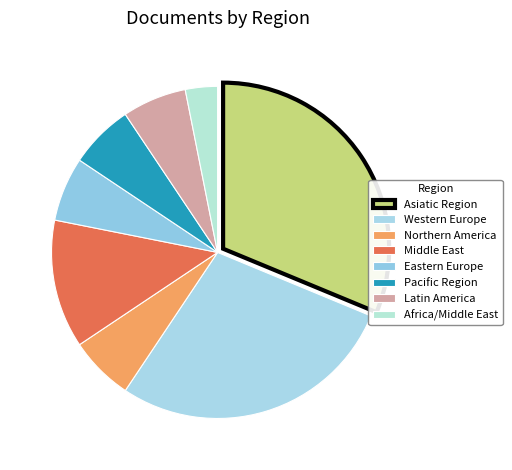

How many segments does this pie chart have?

8